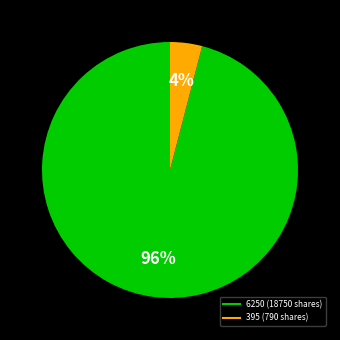

Does any single category account for the majority?

Yes